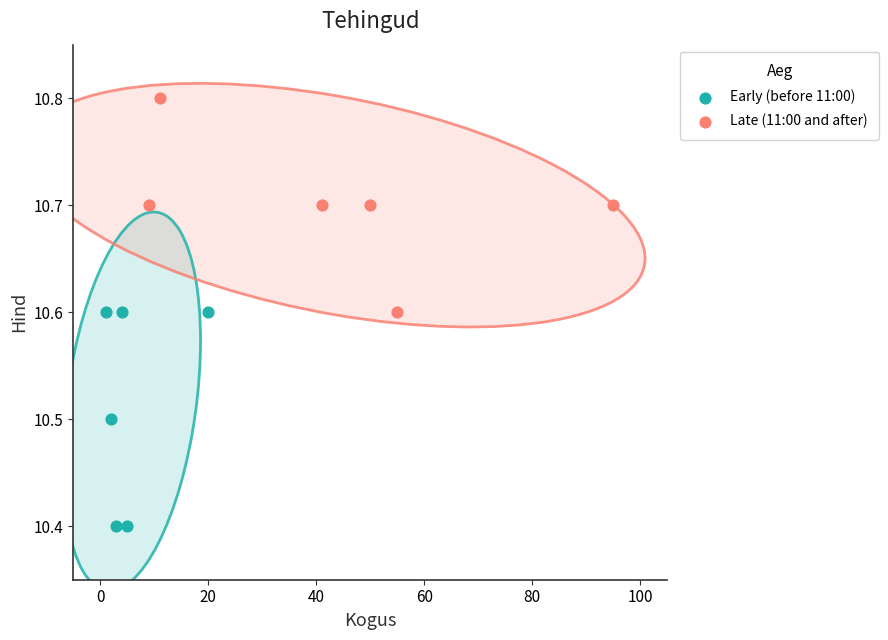

Which series contains the lowest Y value?

Early (before 11:00)